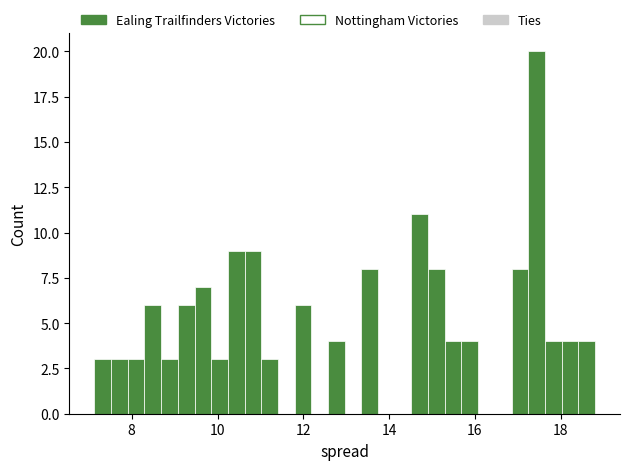

Around what value on the x-axis is the tallest bar? Give the approximate position of its centre, as read against the axis.

17.4